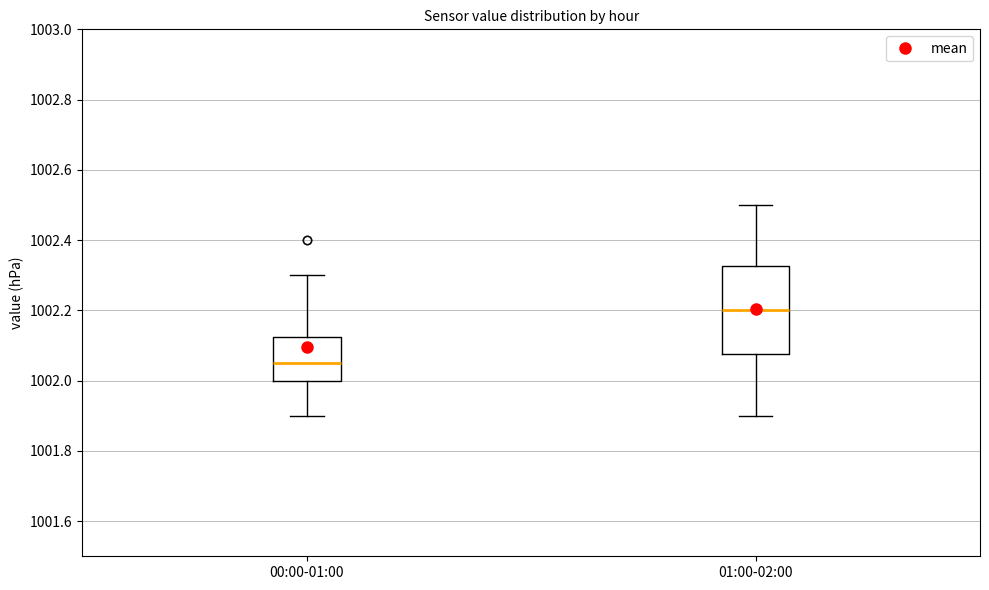

Reading left to right, read every box against the y-axis: the position of its median line, the range the box covers, and the ends of its whiskers. The values are not printed on the chart, so give them approximately, as read against the axis.

00:00-01:00: median 1002.06, box 1002.00 to 1002.12, whiskers 1001.90 to 1002.30
01:00-02:00: median 1002.20, box 1002.08 to 1002.32, whiskers 1001.90 to 1002.50